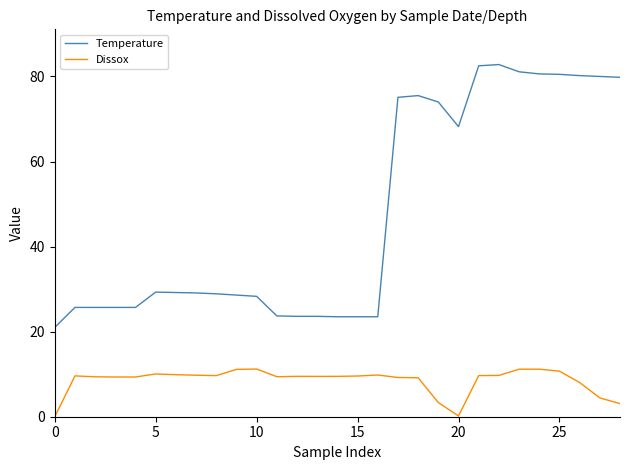

Which series has the widest spread of values?

Temperature